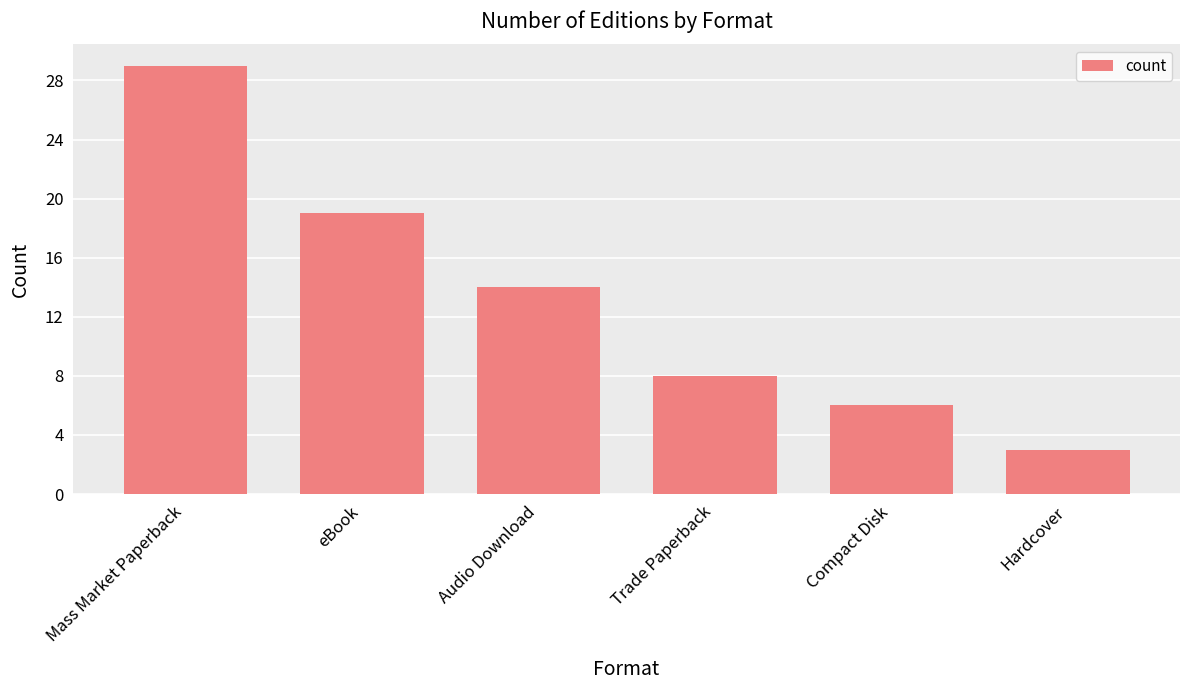

What is the sum of the values at Audio Download and Compact Disk?

20